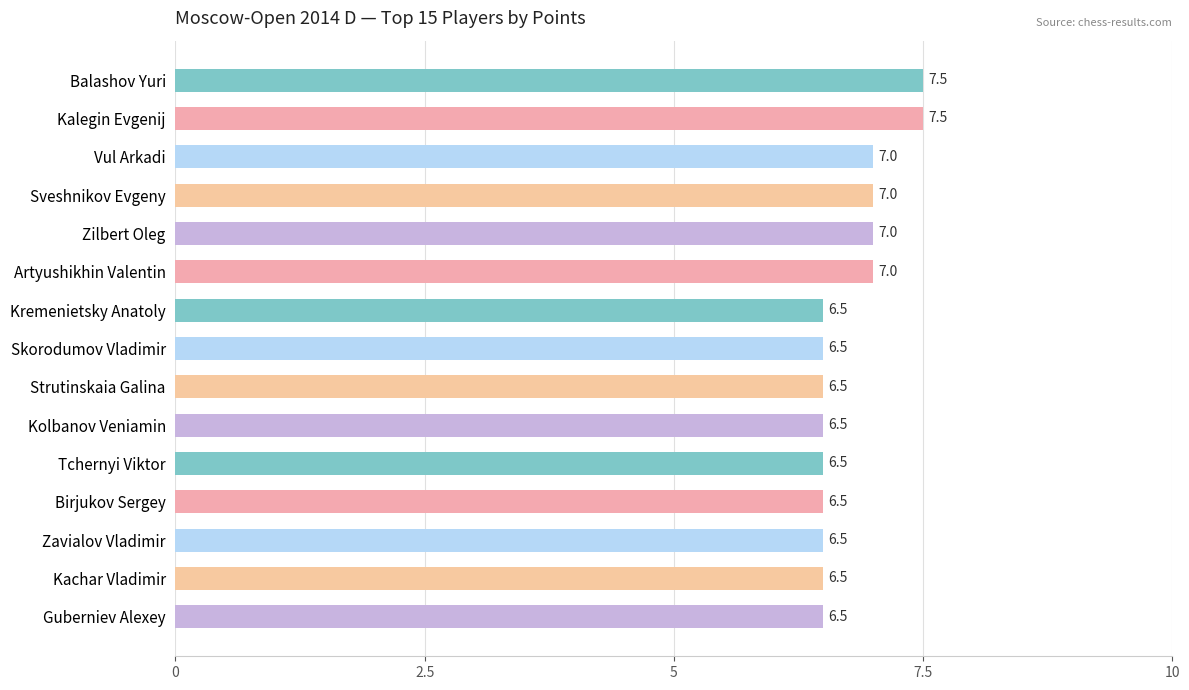

What is the smallest value displayed?

6.5